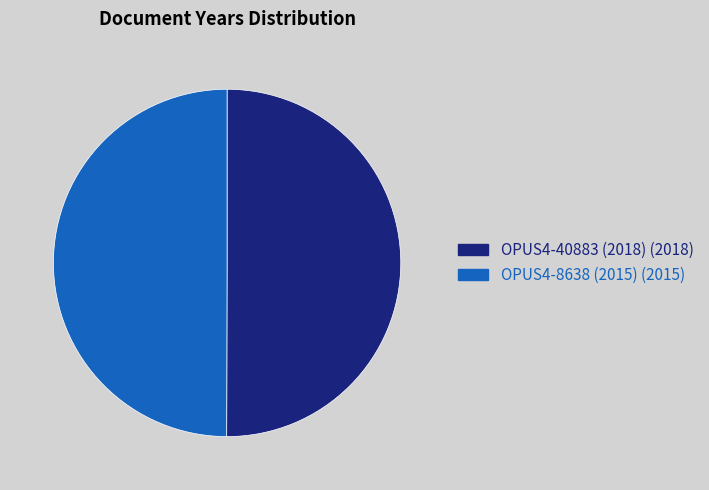

How many segments does this pie chart have?

2